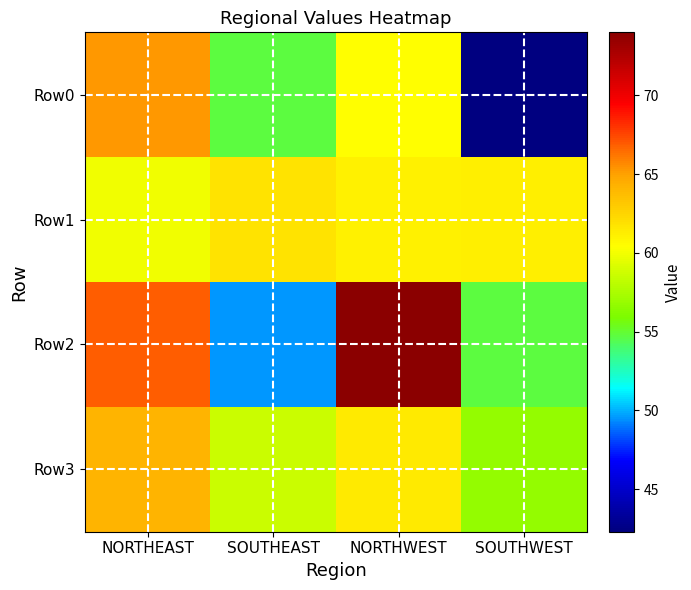

What is the greatest value displayed?

74.0